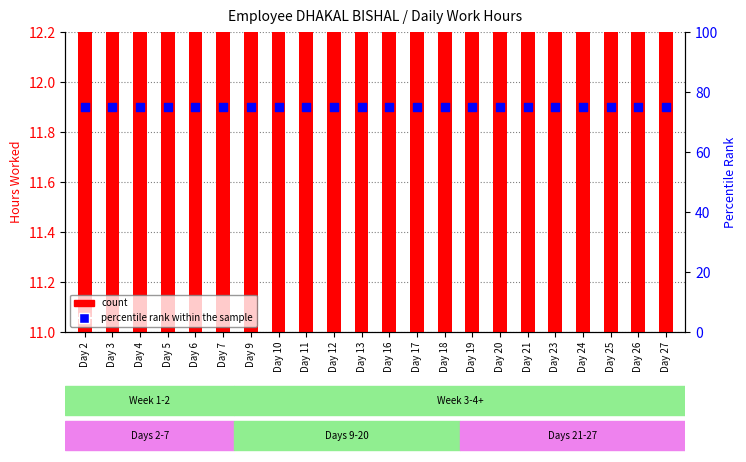

What is the total value across all series at Day 11?

86.5